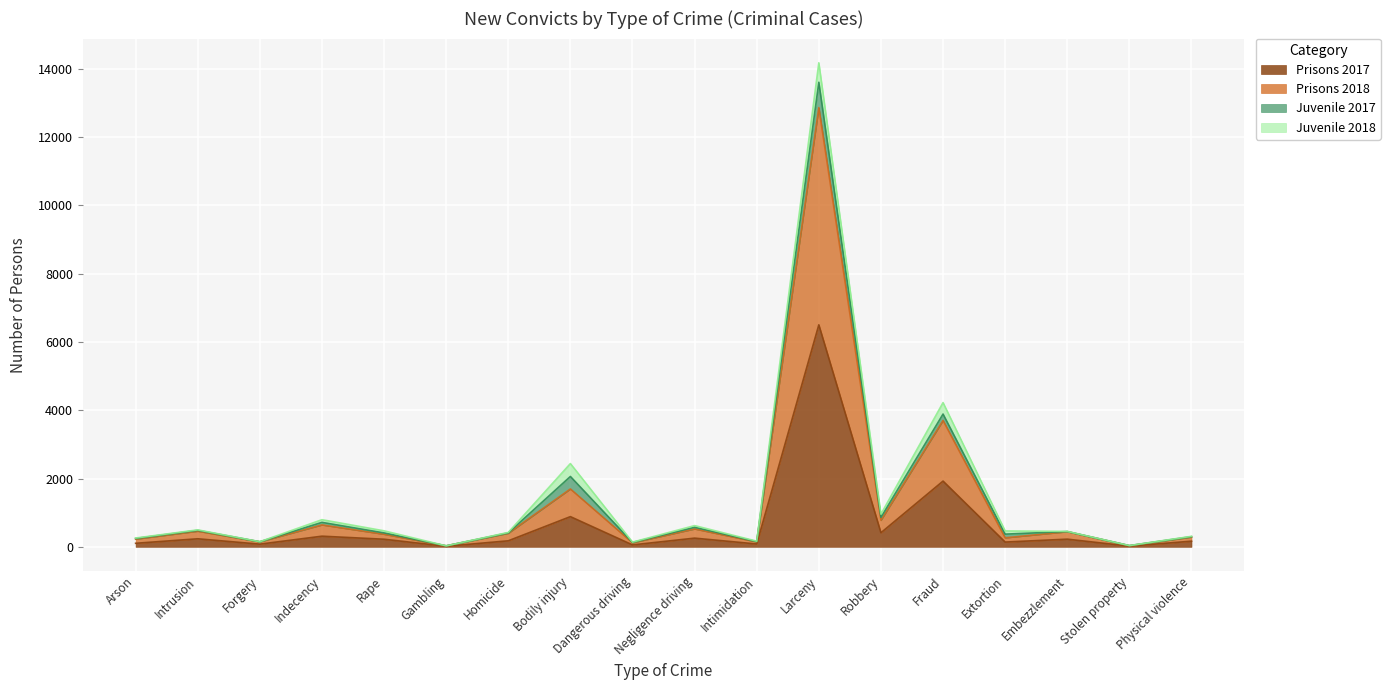

True or false: Prisons 2017 and Prisons 2018 intersect in this chart.

False